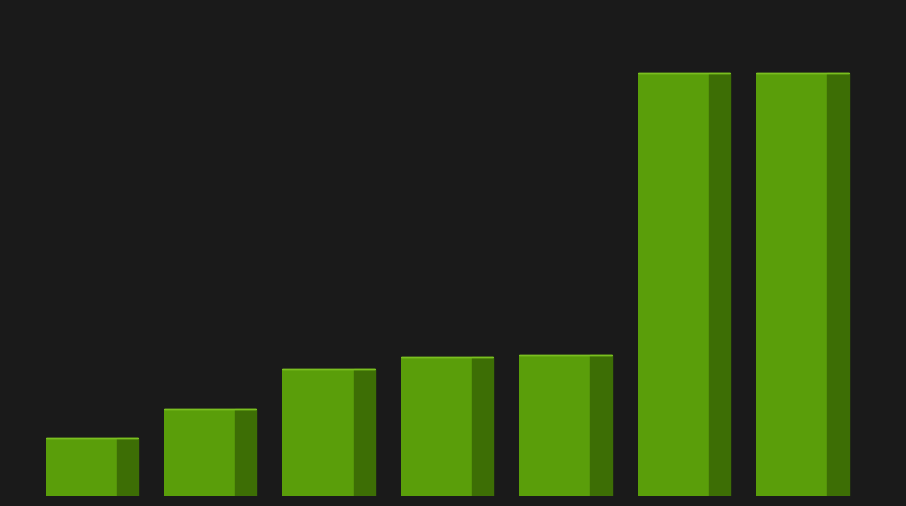

Are the bars horizontal?

No